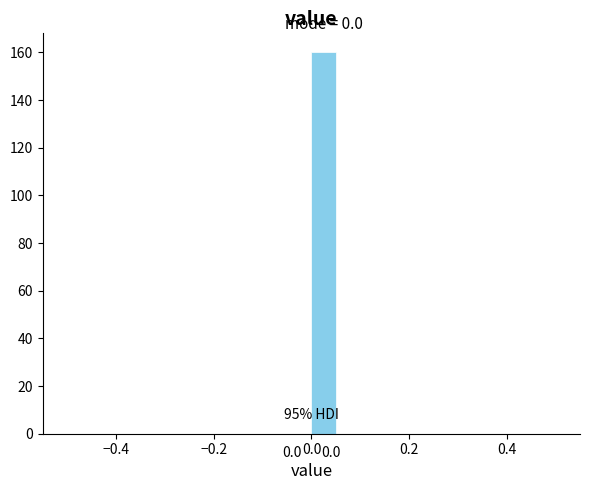

Read against the x-axis, roughly where is the centre of the tallest bar?

0.02